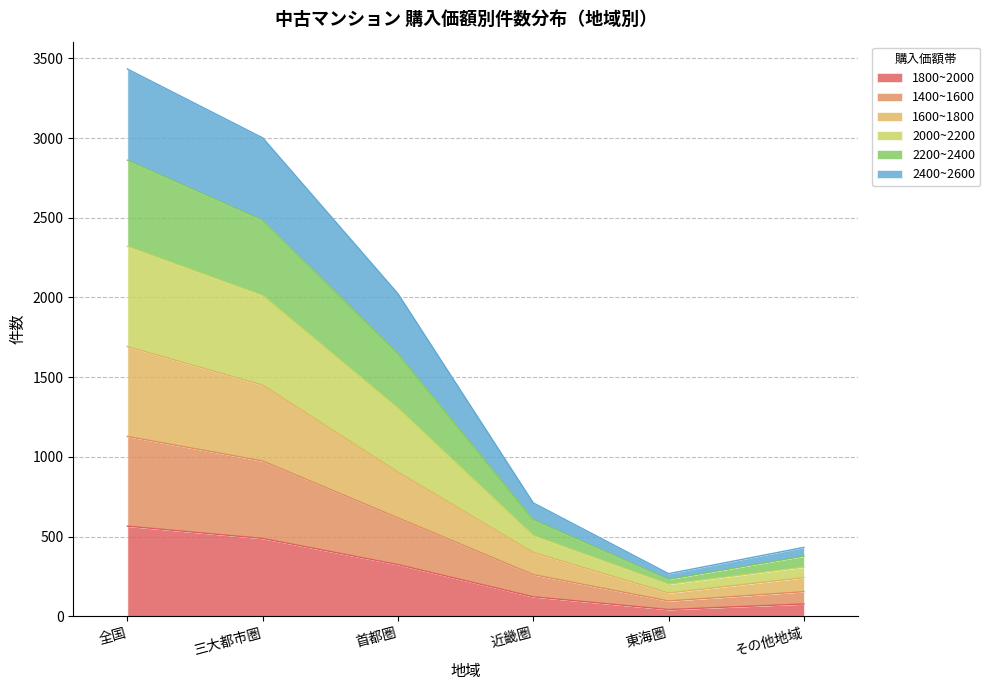

What is the label of the 1st point from the left?

全国